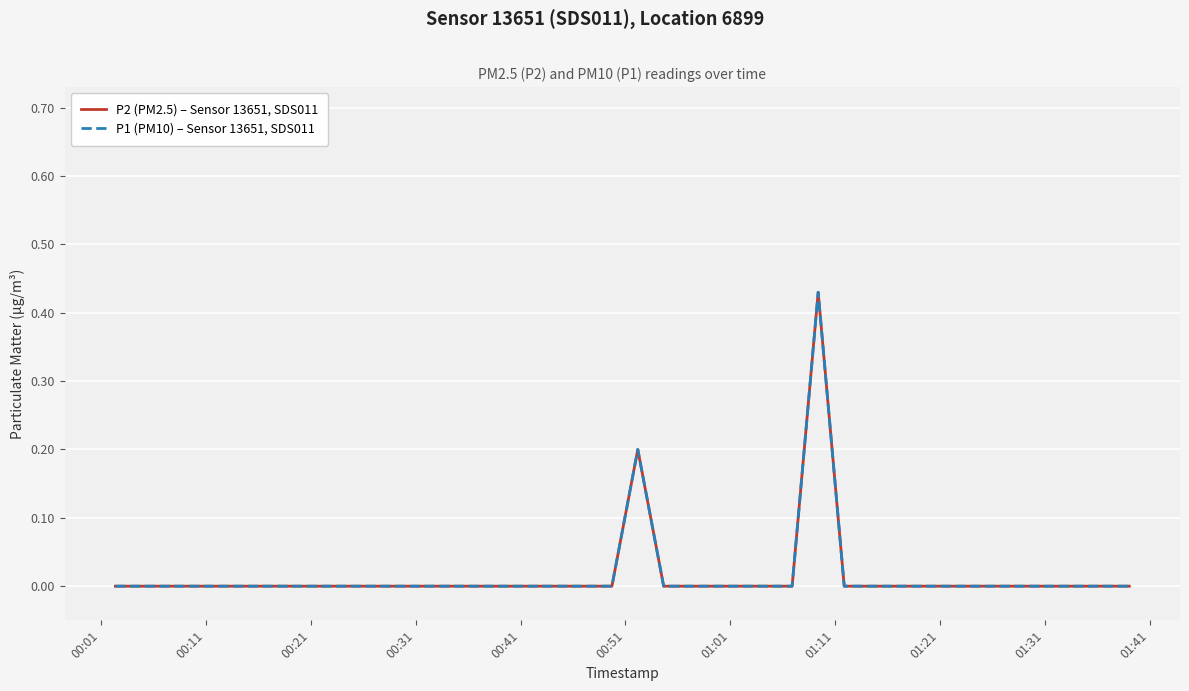

True or false: P2 (PM2.5) – Sensor 13651, SDS011 has more than 1 points higher than both neighbors.

True